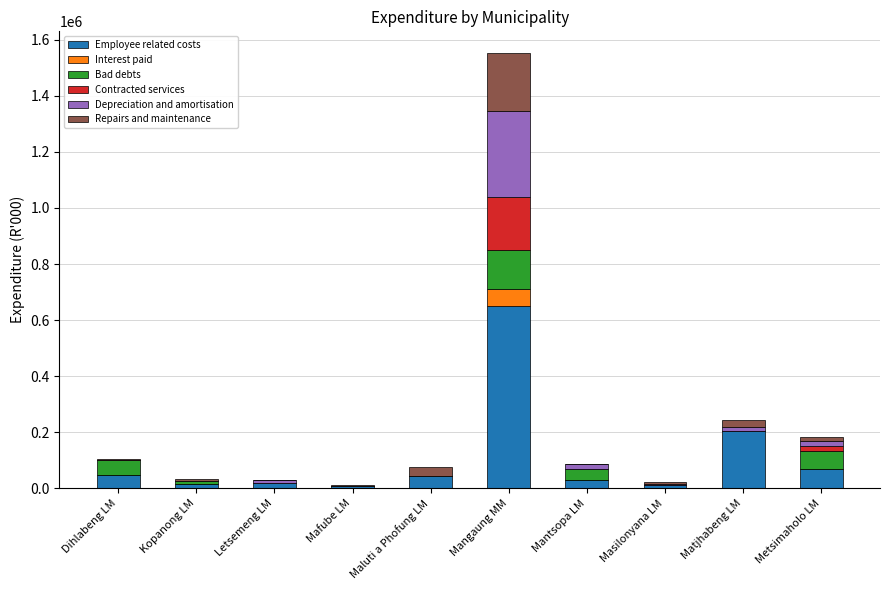

At which label does Employee related costs reach its peak?

Mangaung MM